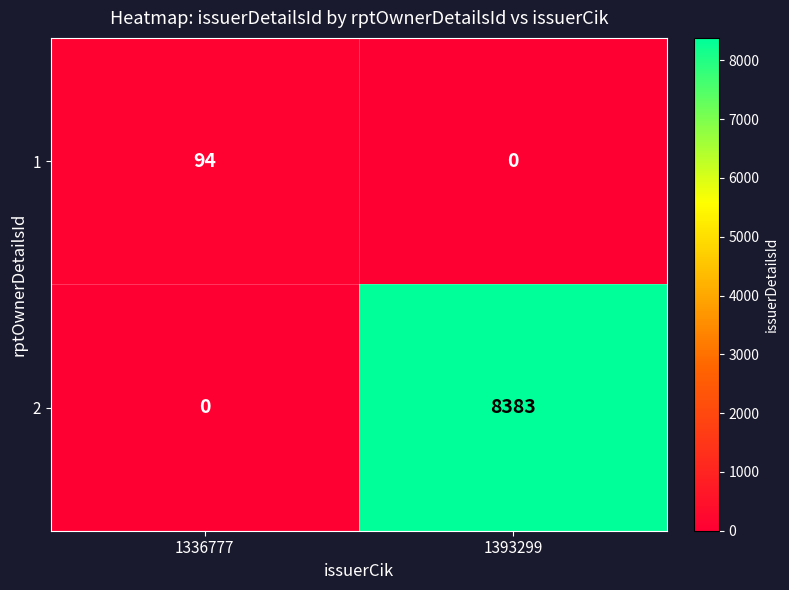

The value of 1 at 1393299 is 45. True or false?

False